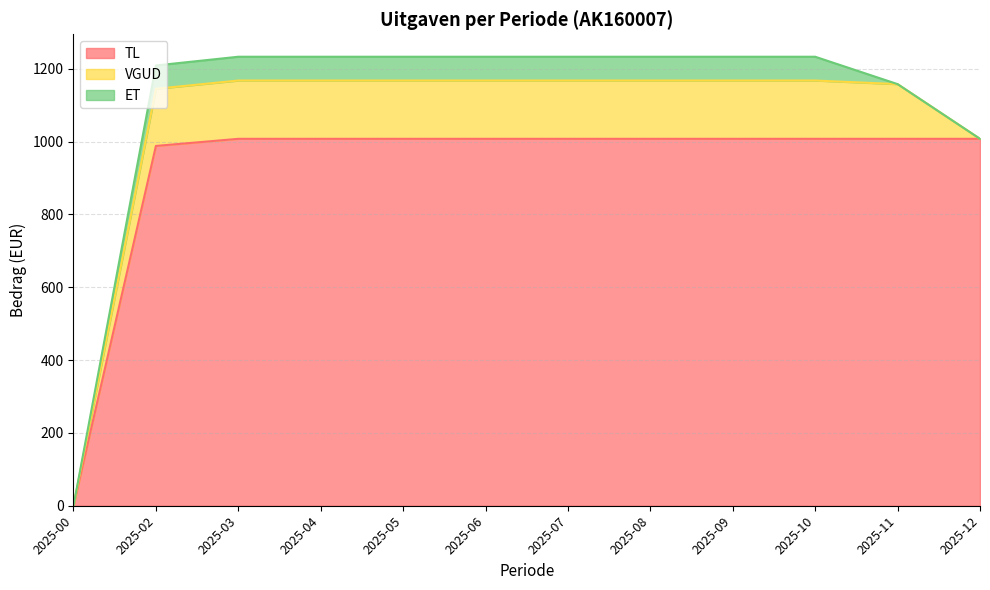

True or false: TL and VGUD intersect in this chart.

False